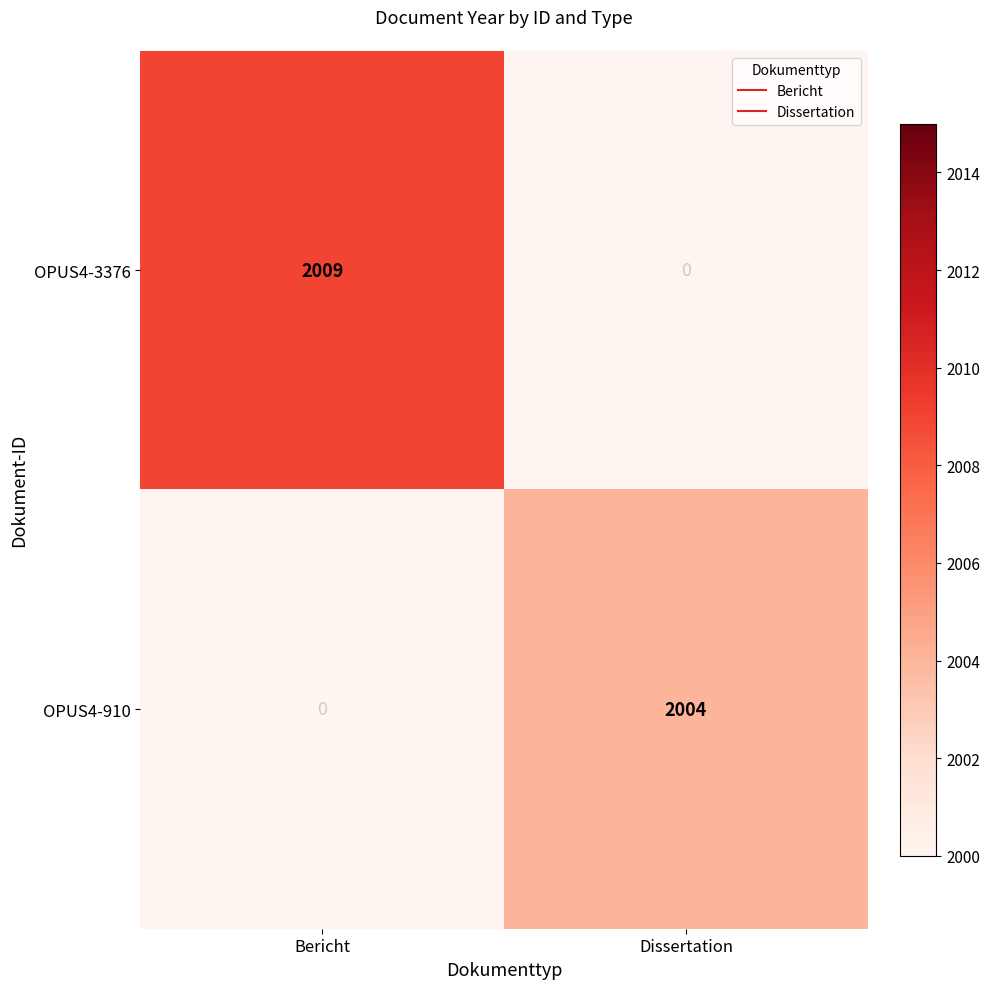

Which category has the highest value in the OPUS4-3376 series?

Bericht